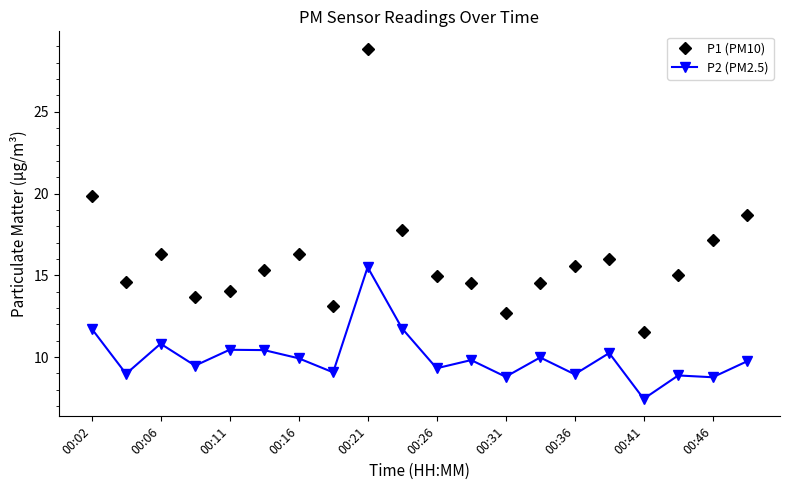

What is the average value of the P2 (PM2.5) series?

10.0